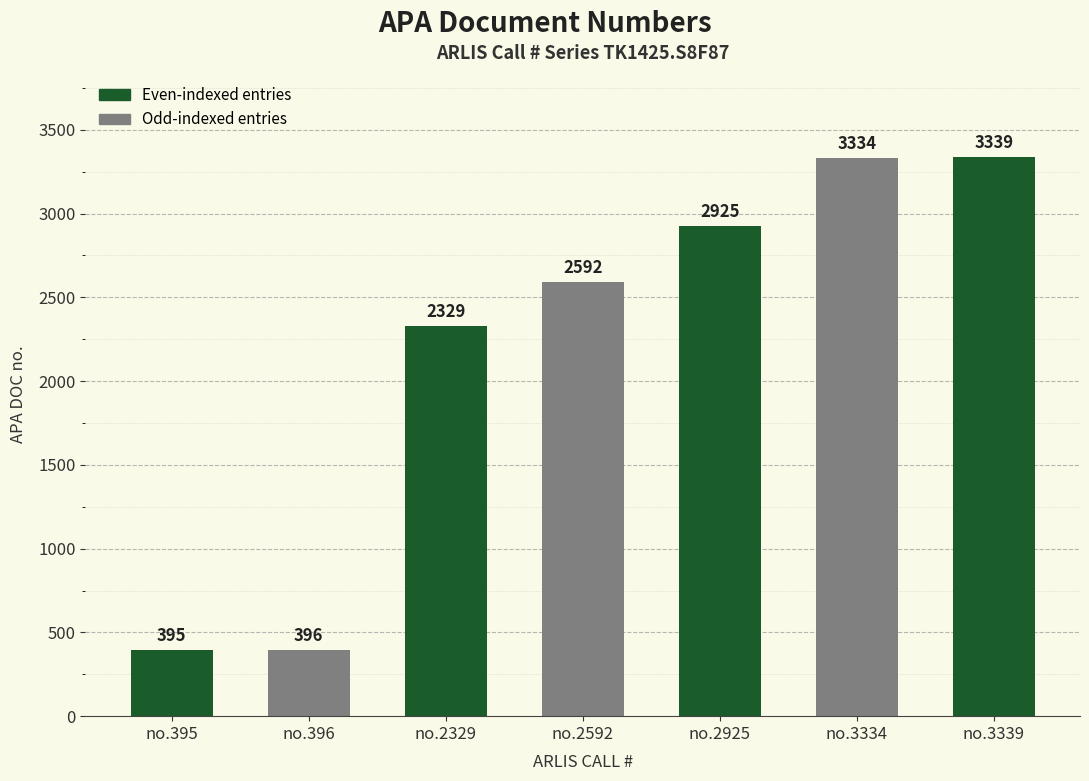

How many data points does each series have?

7